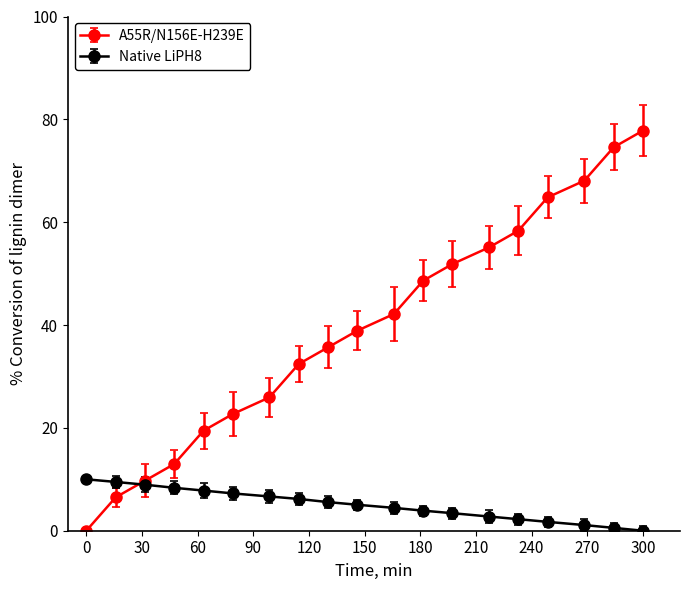

How many data points does each series have?

19